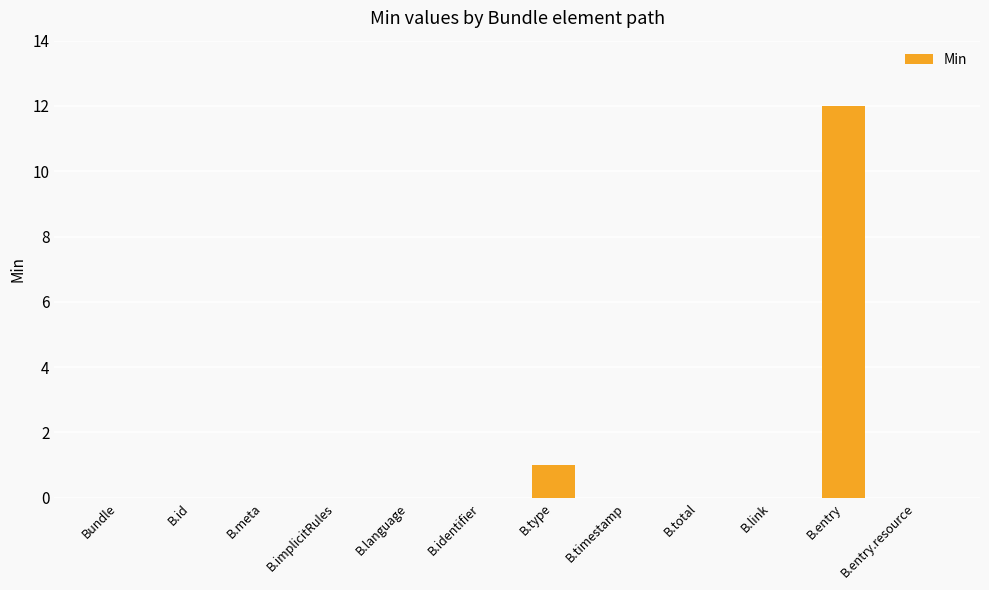

Which has a higher value, B.total or B.type?

B.type